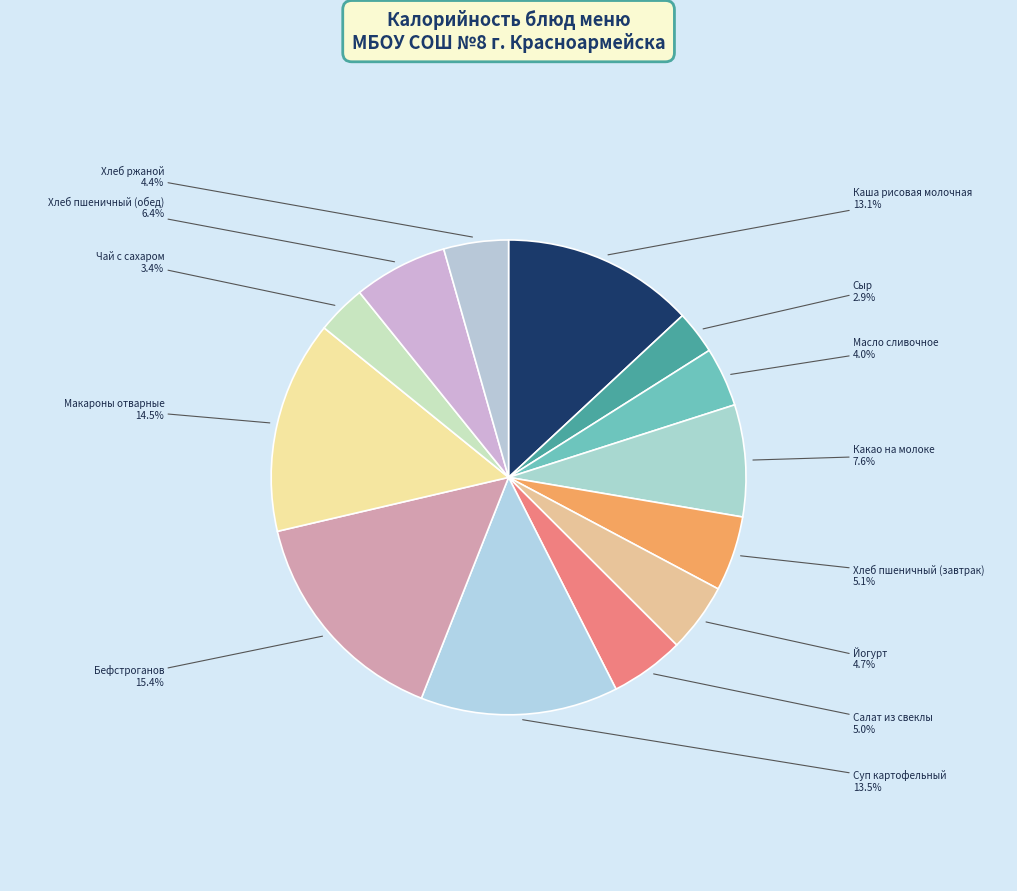

Which slice is the largest?

Бефстроганов